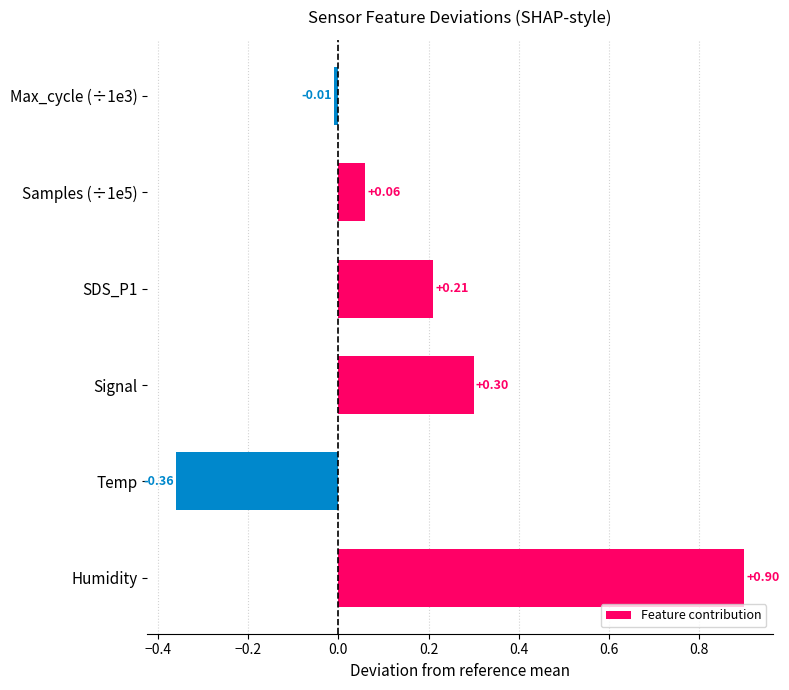

How many positive values are there?

4